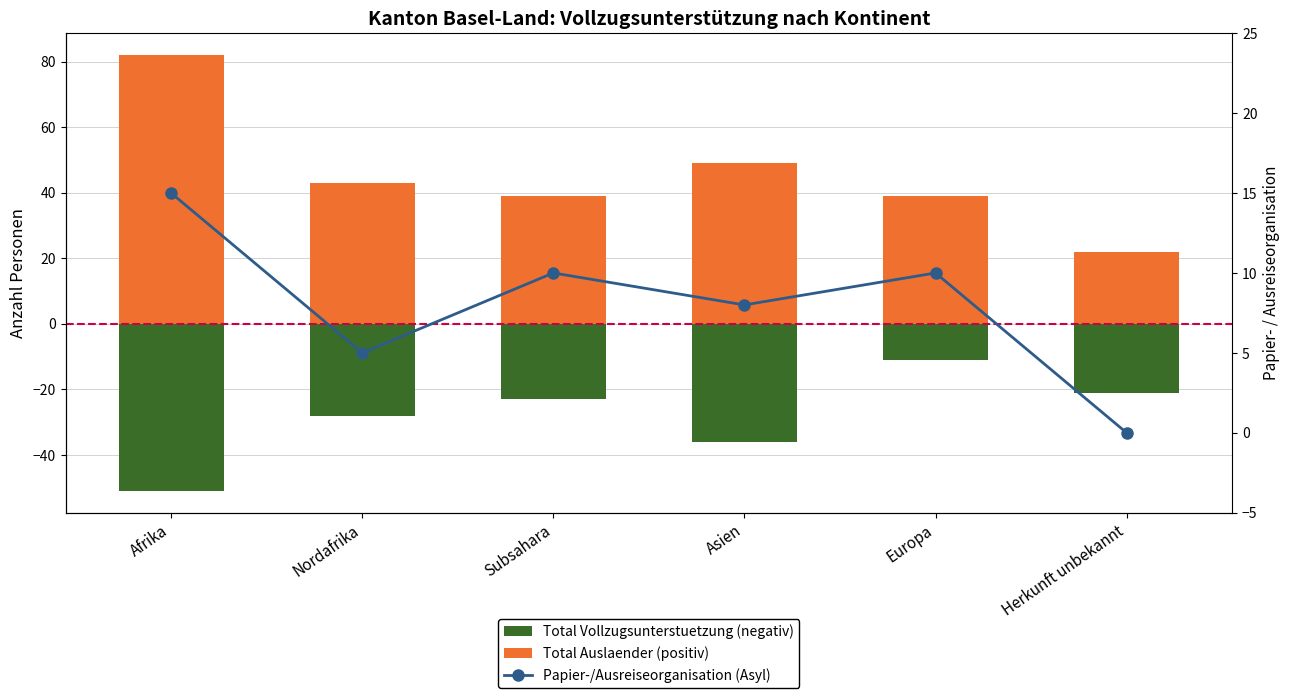

Which has a higher value, Nordafrika or Afrika?

Nordafrika